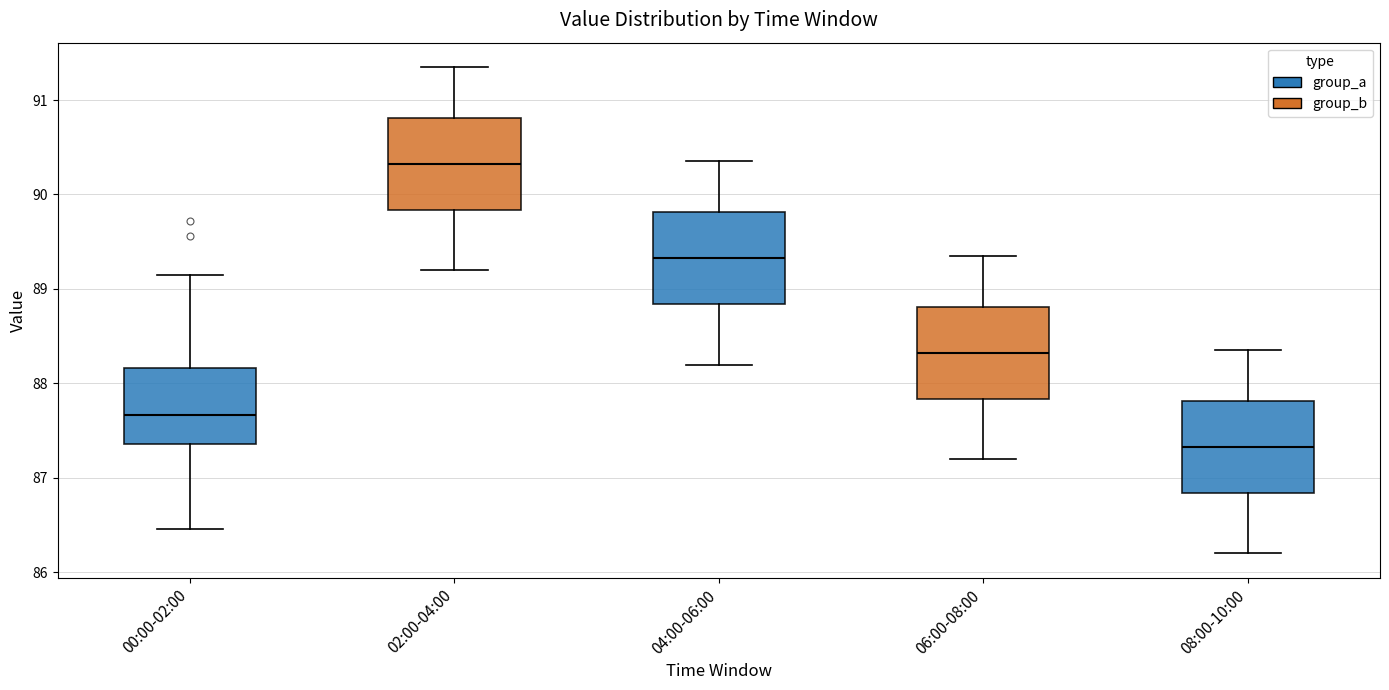

Where does the upper whisker of the box for 02:00-04:00 end on the y-axis? The values are not printed on the chart, so give them approximately, as read against the axis.

91.4